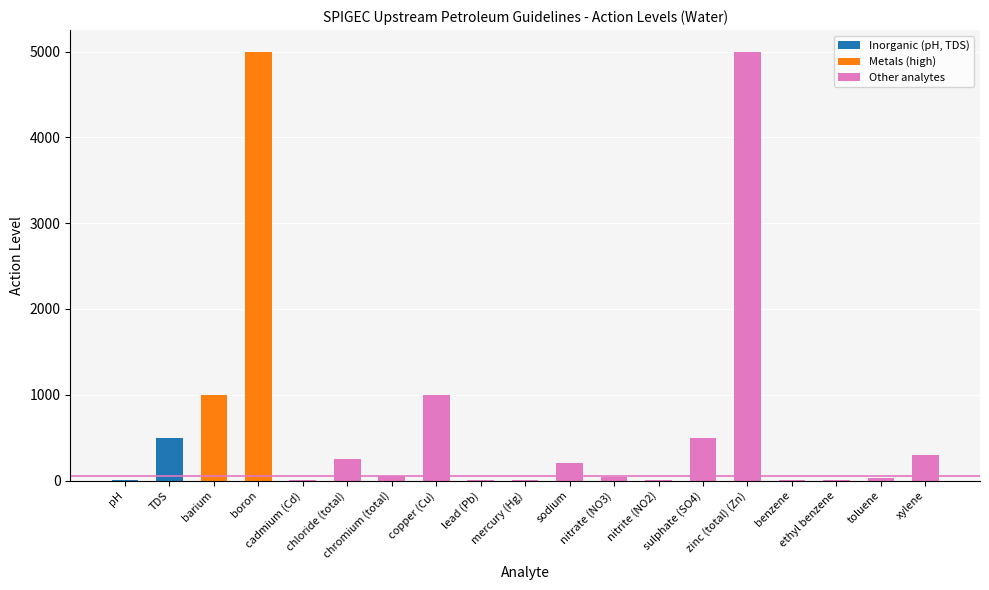

What is the sum of all values?

13905.4